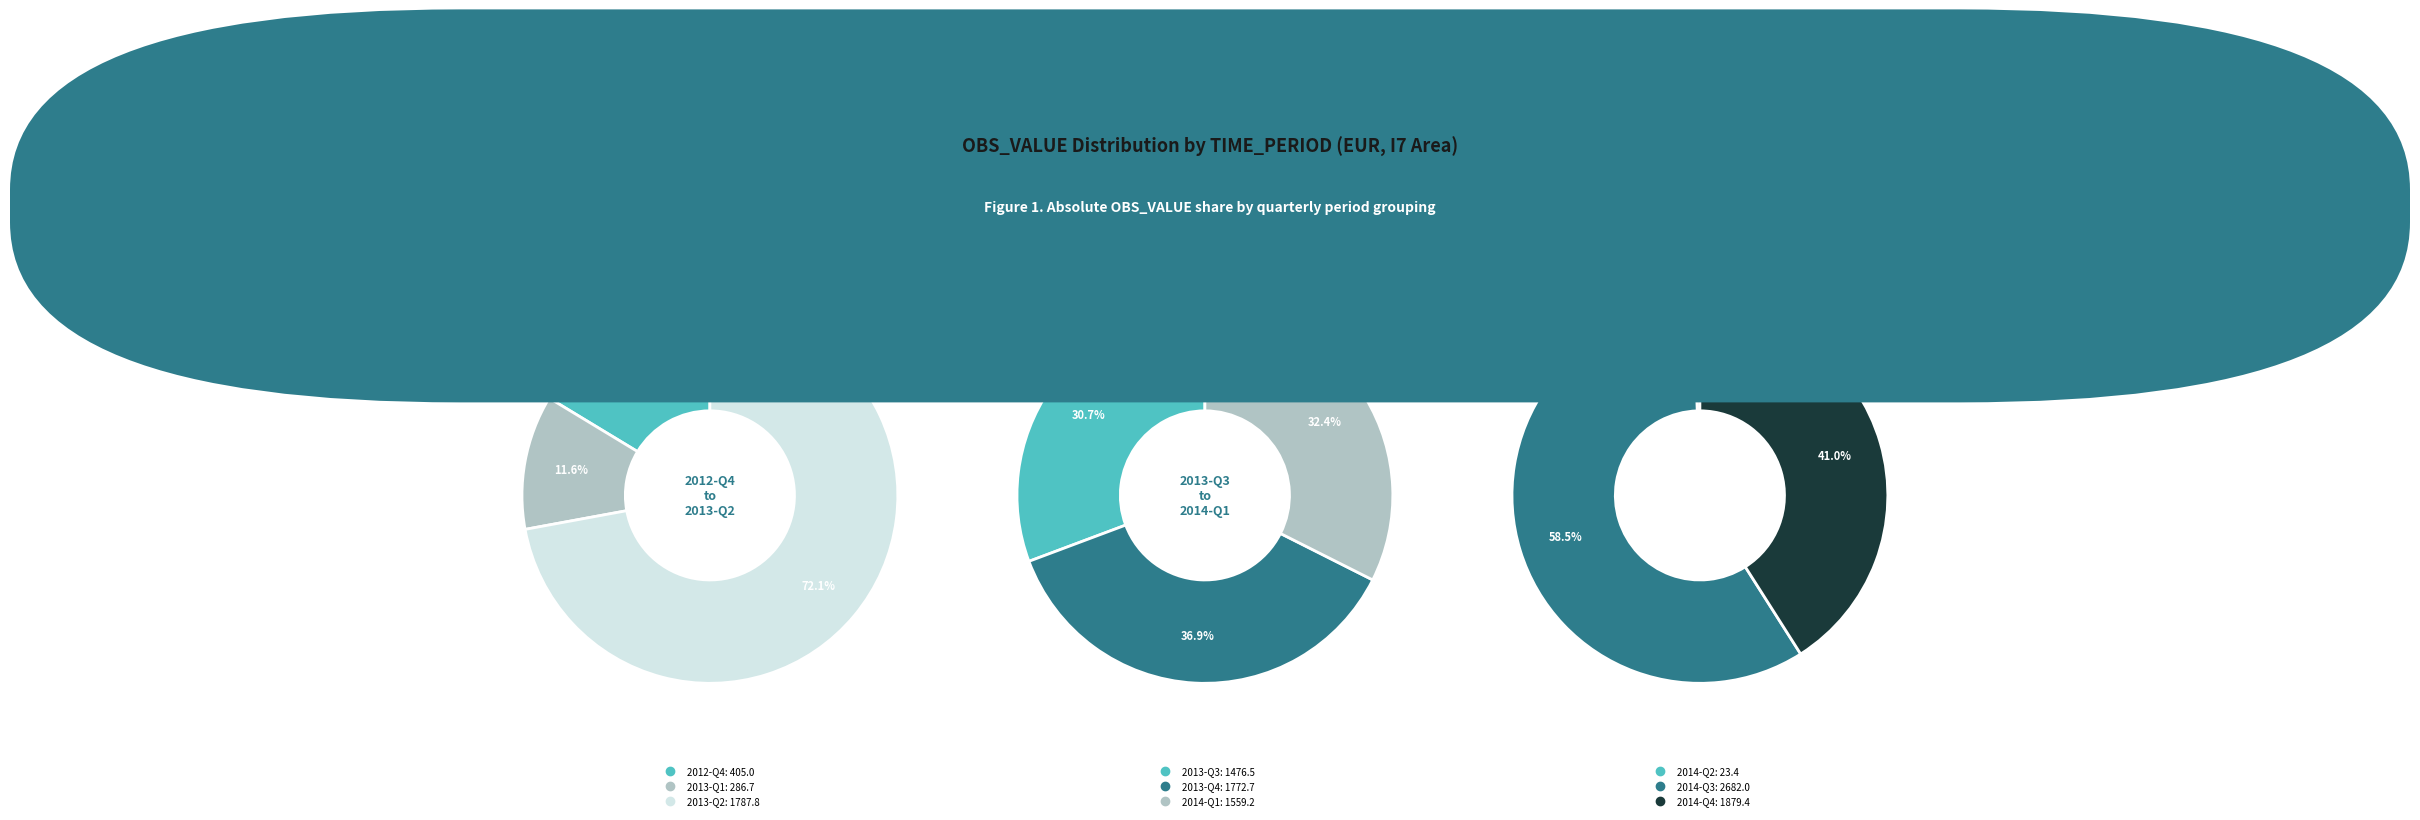

What is the smallest slice in the pie chart?

2014-Q2